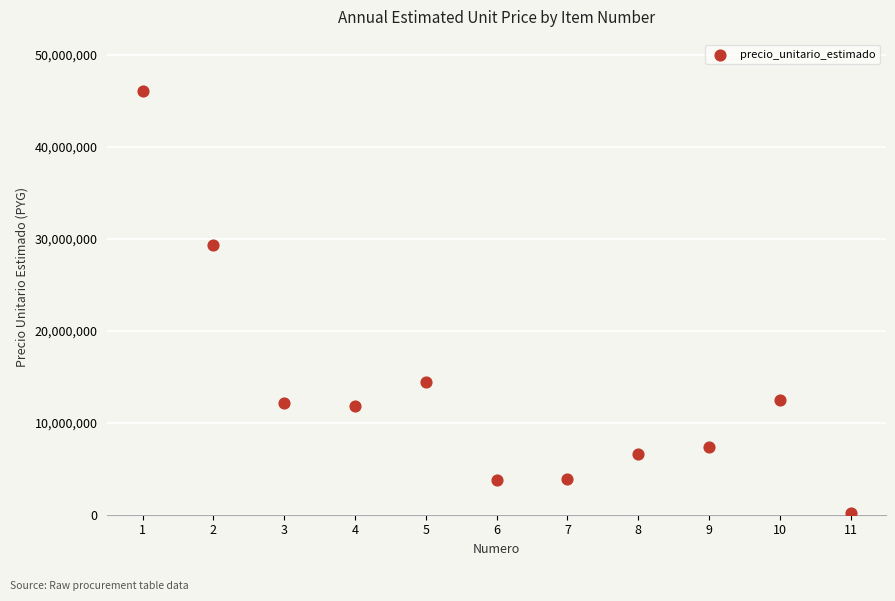

What is the average Y value?

13444215